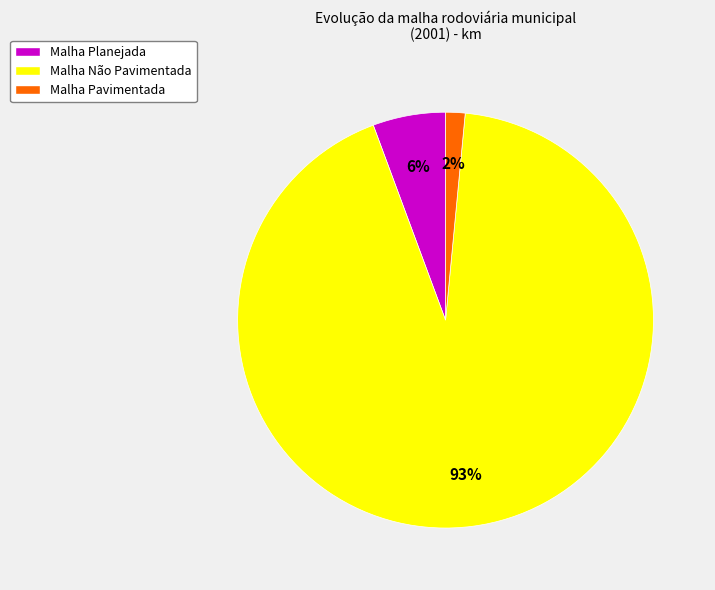

Which category accounts for the majority?

Malha Não Pavimentada